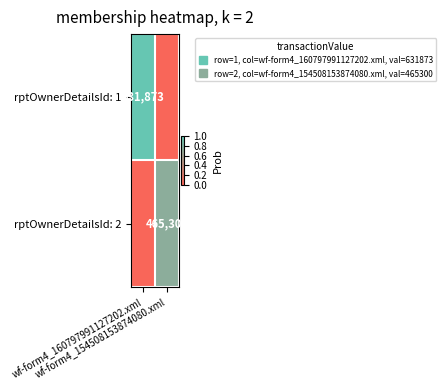

Rank the series by their maximum value, from highest to lowest.

rptOwnerDetailsId: 1, rptOwnerDetailsId: 2